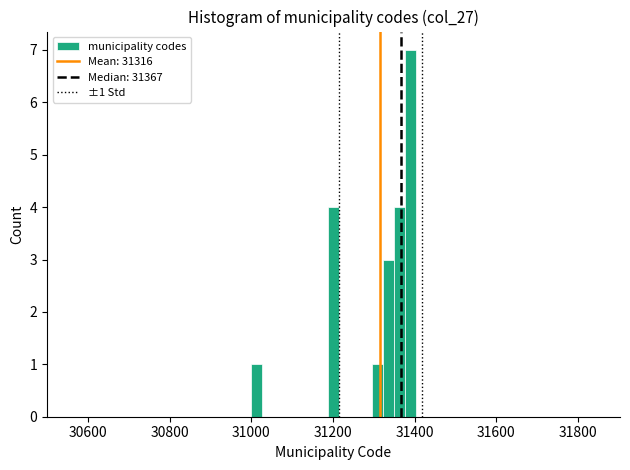

Read against the x-axis, roughly where is the centre of the tallest bar?

31380